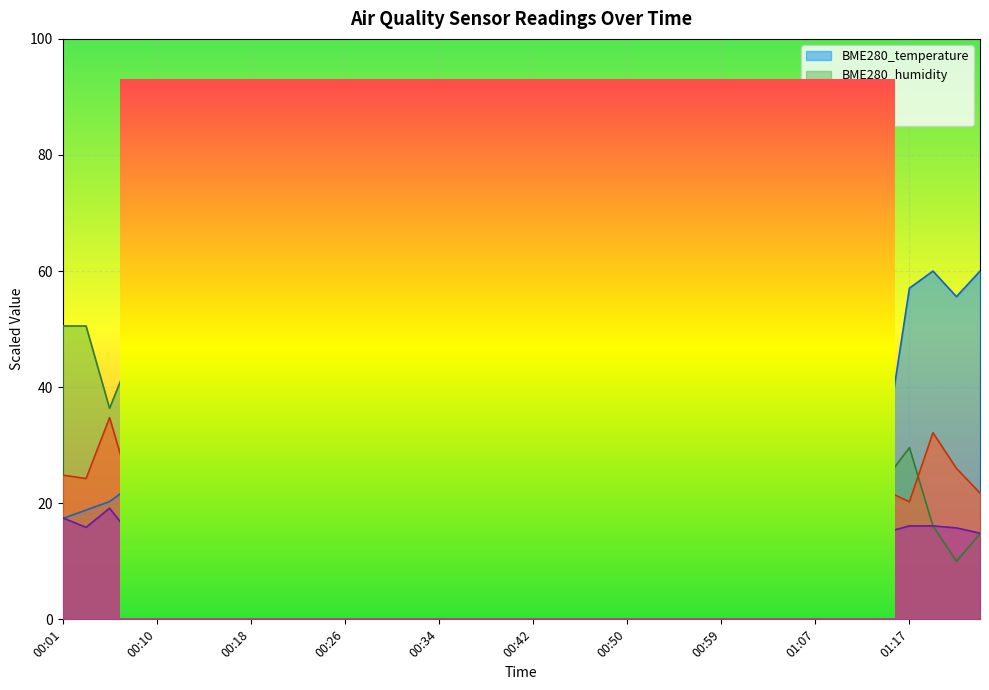

Reading right to left, list all the values displayed in this chart.

BME280_temperature: 01:24=60.0	01:22=55.6	01:19=60.0	01:17=57.1	01:14=30.6	01:12=55.6	01:10=57.1	01:07=52.6	01:05=51.2	01:03=51.2	01:01=49.7	00:59=48.2	00:56=46.8	00:54=46.8	00:52=46.8	00:50=42.4	00:48=42.4	00:46=39.4	00:44=40.9	00:42=40.9	00:40=37.9	00:38=10.0	00:36=36.5	00:34=35.0	00:32=30.6	00:30=33.5	00:28=30.6	00:26=29.1	00:24=27.6	00:22=27.6	00:20=26.2	00:18=21.8	00:16=24.7	00:14=24.7	00:12=24.7	00:10=18.8	00:08=23.2	00:06=20.3	00:04=18.8	00:01=17.4
BME280_humidity: 01:24=14.7	01:22=10.0	01:19=16.1	01:17=29.6	01:14=24.2	01:12=32.3	01:10=19.5	01:07=41.1	01:05=48.5	01:03=34.3	01:01=43.8	00:59=51.2	00:56=24.9	00:54=28.2	00:52=43.8	00:50=55.9	00:48=35.7	00:46=27.6	00:44=47.2	00:42=50.5	00:40=28.2	00:38=41.1	00:36=28.9	00:34=42.4	00:32=55.3	00:30=47.8	00:28=49.9	00:26=47.8	00:24=53.9	00:22=49.2	00:20=30.3	00:18=60.0	00:16=37.0	00:14=33.6	00:12=26.9	00:10=38.4	00:08=46.5	00:06=36.4	00:04=50.5	00:01=50.5
SDS_P1: 01:24=21.8	01:22=26.0	01:19=32.1	01:17=20.2	01:14=22.1	01:12=19.6	01:10=23.1	01:07=26.5	01:05=20.4	01:03=18.4	01:01=21.0	00:59=24.4	00:56=23.8	00:54=24.8	00:52=28.0	00:50=26.4	00:48=23.0	00:46=22.2	00:44=23.1	00:42=43.8	00:40=25.0	00:38=30.9	00:36=27.0	00:34=33.5	00:32=37.4	00:30=25.2	00:28=28.1	00:26=22.7	00:24=31.8	00:22=24.8	00:20=19.4	00:18=24.8	00:16=23.8	00:14=35.5	00:12=26.1	00:10=25.8	00:08=21.0	00:06=34.8	00:04=24.2	00:01=24.8
SDS_P2: 01:24=14.9	01:22=15.8	01:19=16.1	01:17=16.1	01:14=15.0	01:12=14.9	01:10=16.5	01:07=15.5	01:05=15.4	01:03=14.2	01:01=15.2	00:59=15.0	00:56=15.5	00:54=15.0	00:52=15.5	00:50=15.8	00:48=16.0	00:46=15.4	00:44=15.8	00:42=17.6	00:40=15.4	00:38=14.0	00:36=16.1	00:34=15.5	00:32=16.4	00:30=15.1	00:28=19.2	00:26=14.2	00:24=17.6	00:22=15.2	00:20=14.6	00:18=16.0	00:16=15.0	00:14=17.1	00:12=15.6	00:10=17.8	00:08=14.0	00:06=19.1	00:04=15.8	00:01=17.5